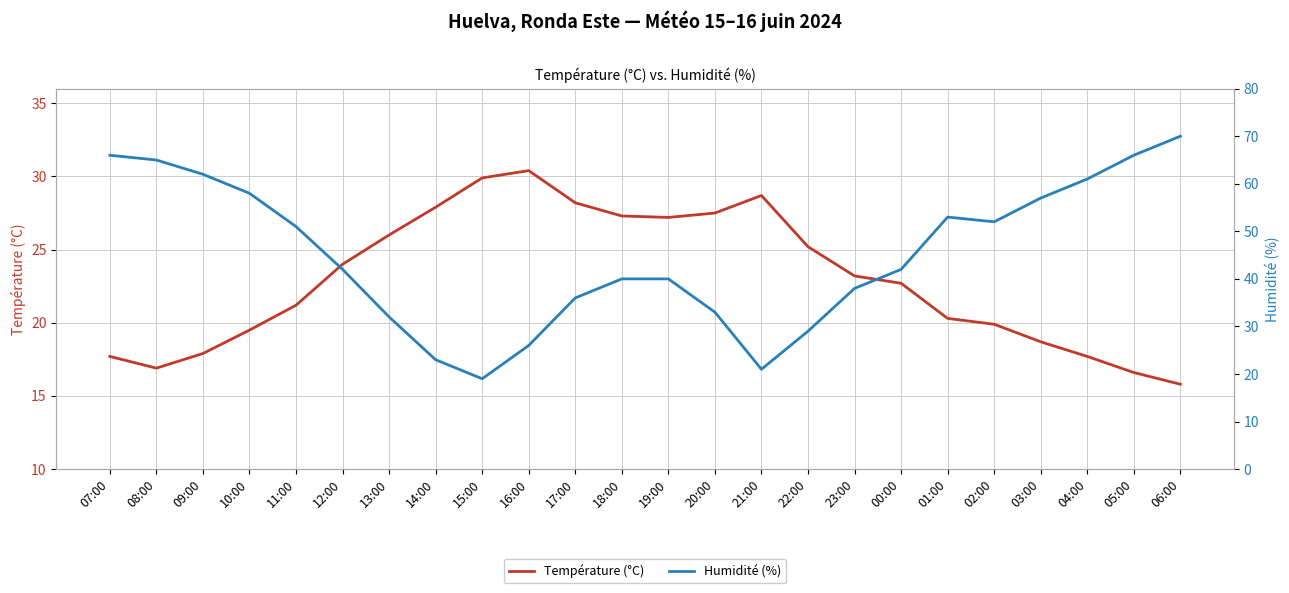

At which label is Température (°C) closest to 23?

23:00